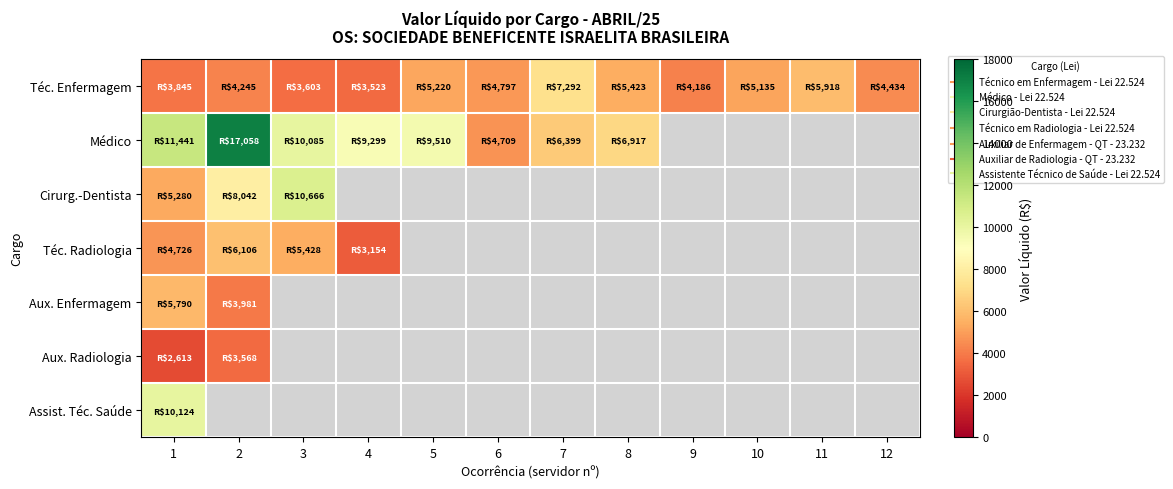

Which has a higher value, 7 or 2?

7